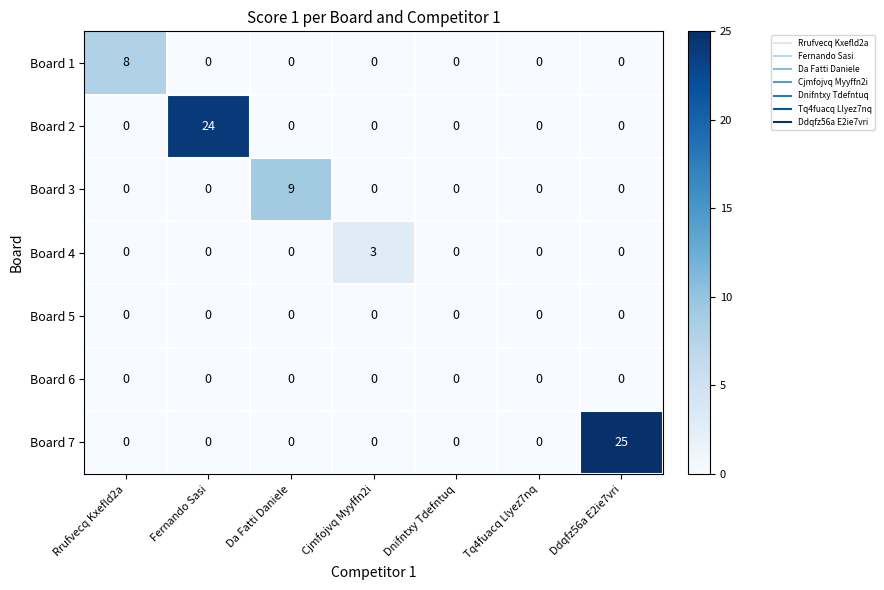

What is the total value across all series at Ddqfz56a E2ie7vri?

25